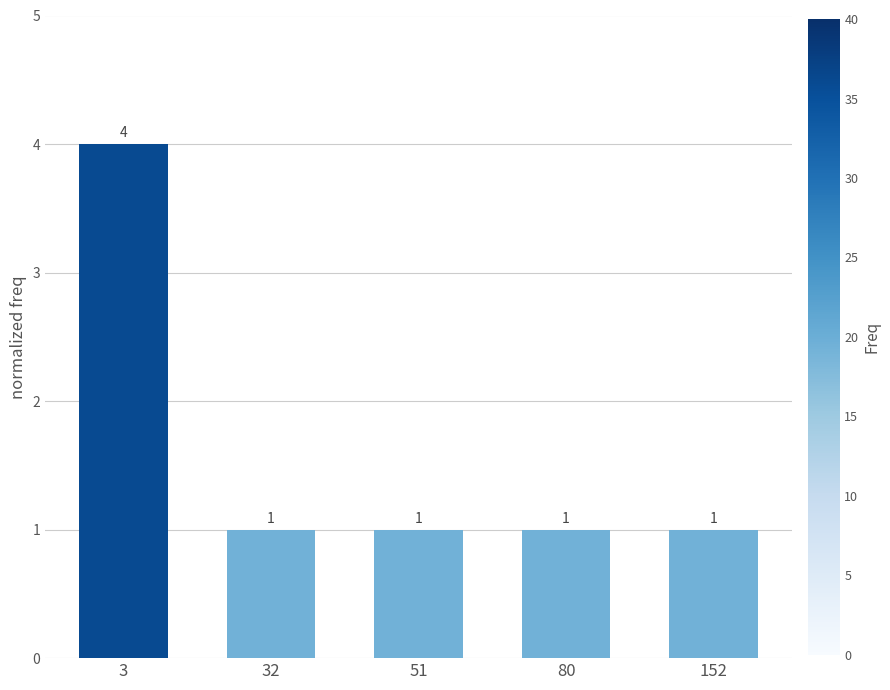

The chart shows a value of 0 at 51. True or false?

False